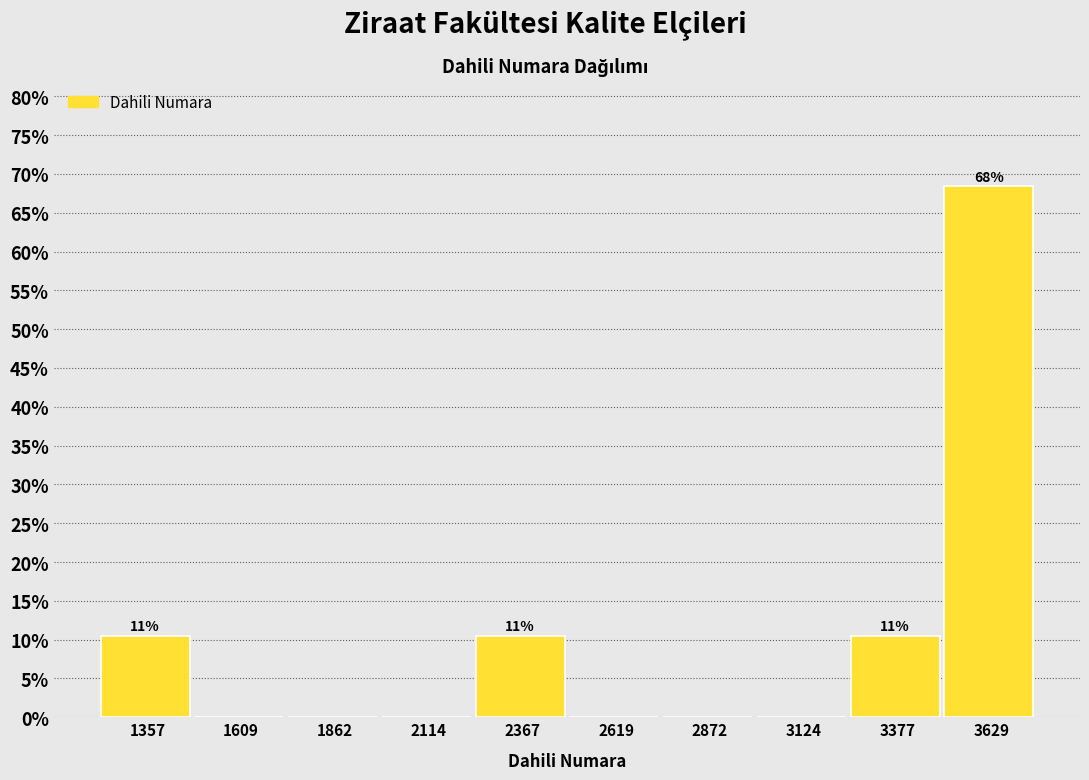

Over which range of the x-axis is the bar tallest?

3500 to 3750